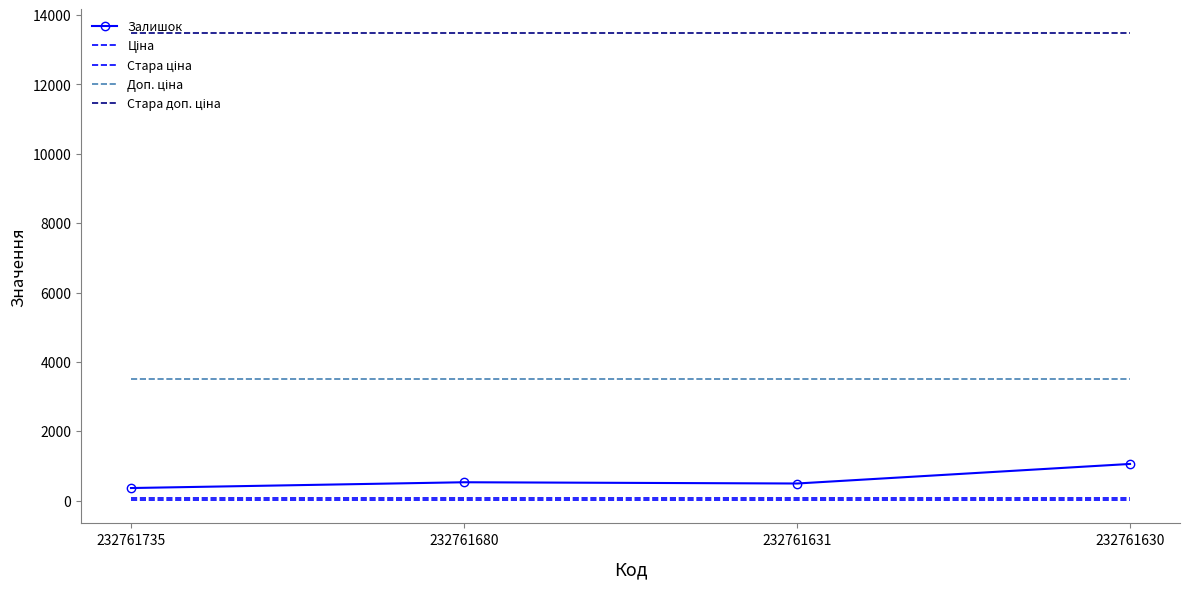

At how many categories does at least one series exceed 10271?

4